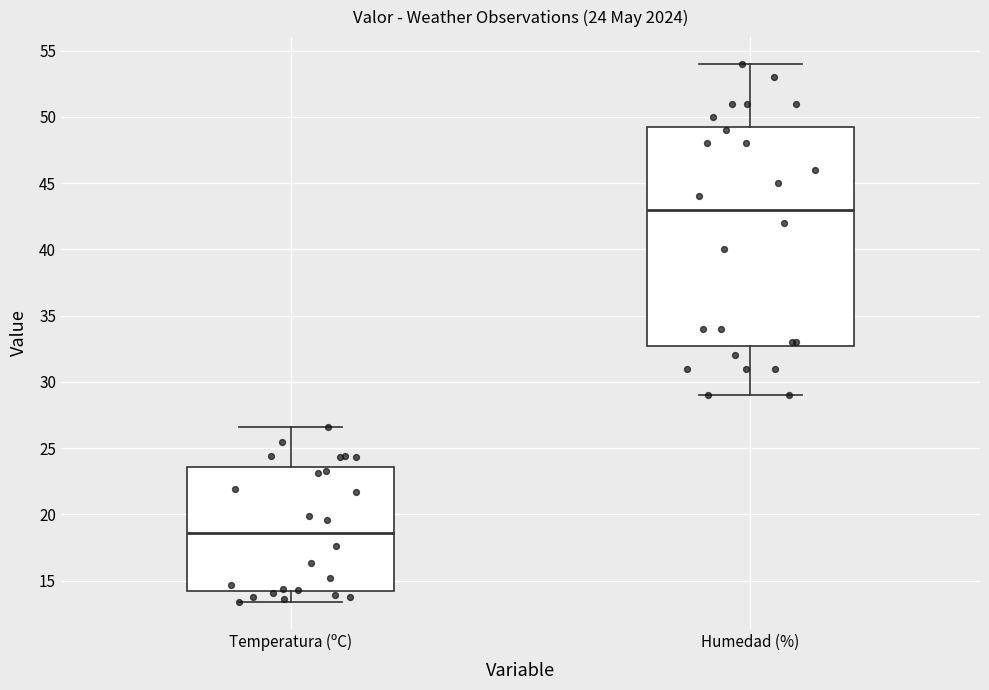

Which box has the lowest median line?

Temperatura (ºC)